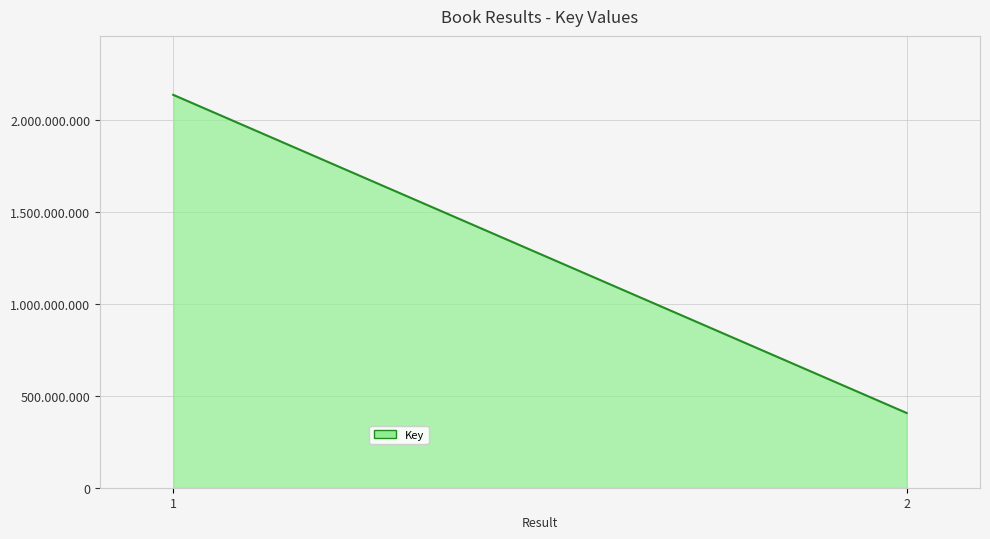

How many lines are shown in the chart?

1